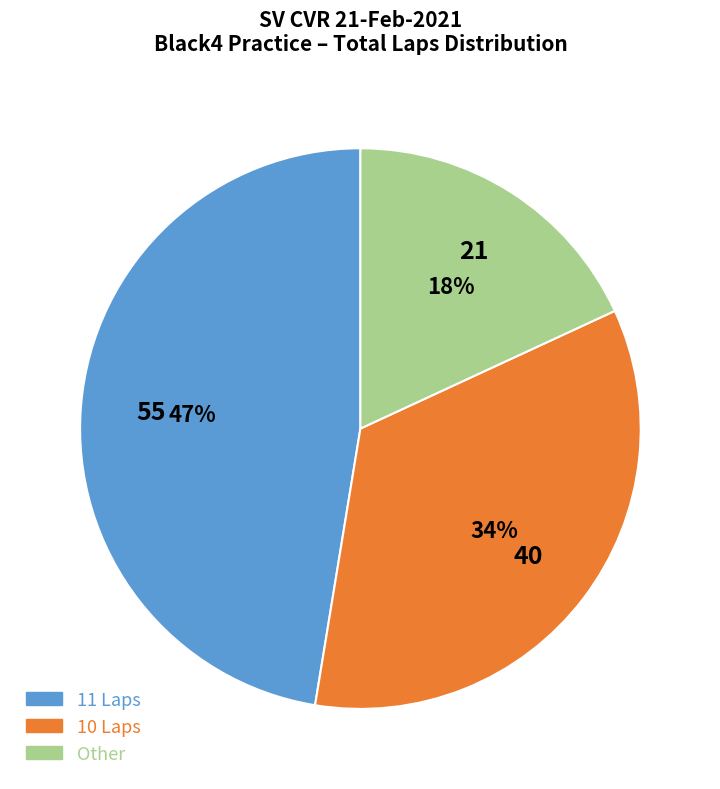

Is there any slice that represents more than half of the pie?

No